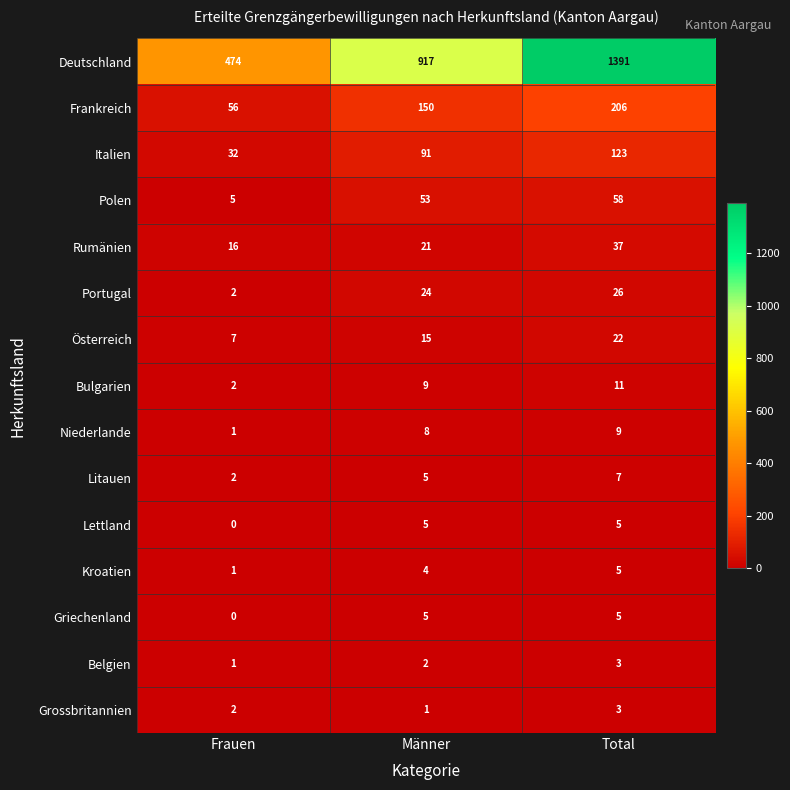

Rank the categories by Rumänien value from highest to lowest.

Total, Männer, Frauen